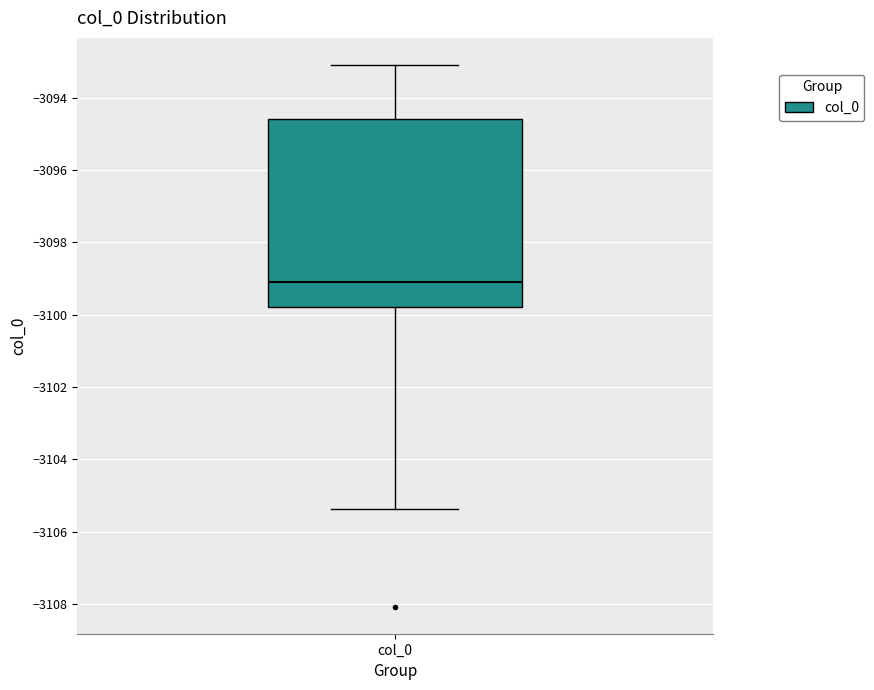

Read this box plot against the y-axis: the position of the median line, the range covered by the box, and the ends of both whiskers. The values are not printed on the chart, so give them approximately, as read against the axis.

median -3099.0, box -3099.8 to -3094.6, whiskers -3105.4 to -3093.0